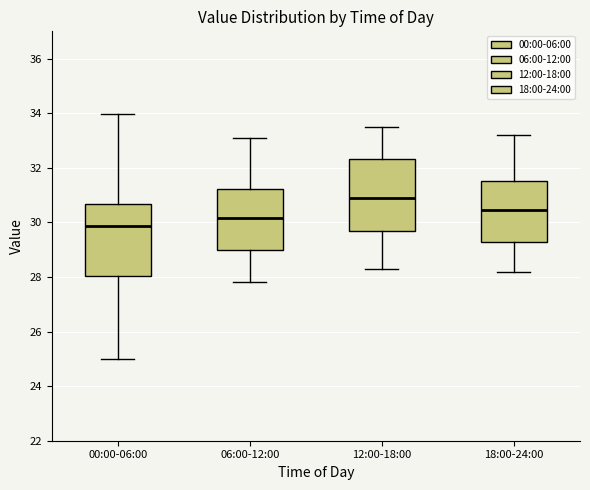

Reading left to right, transcribe this box plot: for each box, give where its median line is, the range the box spans, and where its two whiskers end, as read against the y-axis. The values are not printed on the chart, so give them approximately, as read against the axis.

00:00-06:00: median 29.8, box 28.0 to 30.6, whiskers 25.0 to 34.0
06:00-12:00: median 30.2, box 29.0 to 31.2, whiskers 27.8 to 33.2
12:00-18:00: median 31.0, box 29.6 to 32.4, whiskers 28.4 to 33.6
18:00-24:00: median 30.4, box 29.2 to 31.6, whiskers 28.2 to 33.2